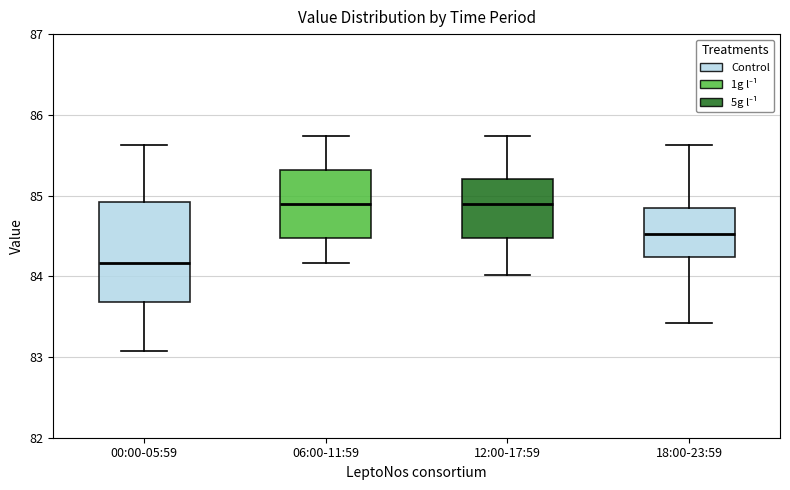

Reading left to right, read every box against the y-axis: the position of its median line, the range the box covers, and the ends of its whiskers. The values are not printed on the chart, so give them approximately, as read against the axis.

00:00-05:59: median 84.2, box 83.7 to 84.9, whiskers 83.1 to 85.6
06:00-11:59: median 84.9, box 84.5 to 85.3, whiskers 84.2 to 85.7
12:00-17:59: median 84.9, box 84.5 to 85.2, whiskers 84.0 to 85.7
18:00-23:59: median 84.5, box 84.2 to 84.8, whiskers 83.4 to 85.6